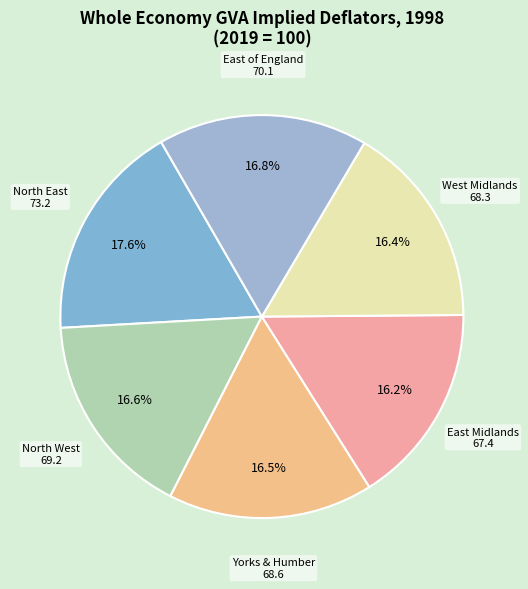

Is Yorks & Humber the majority of the pie?

No